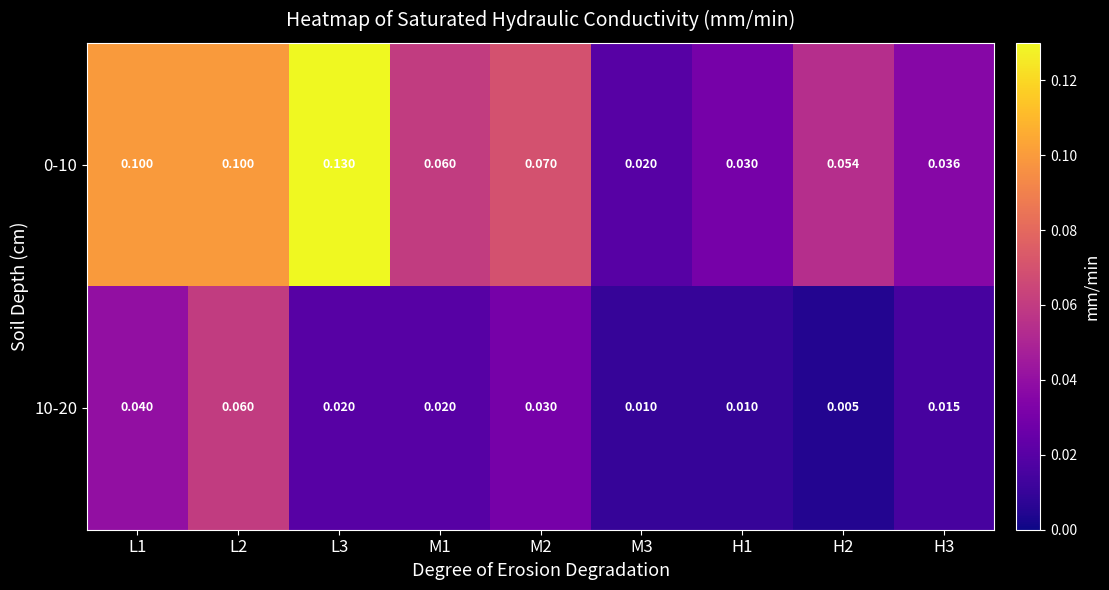

Is the value of 0-10 at M3 greater than the value of 10-20 at H1?

Yes